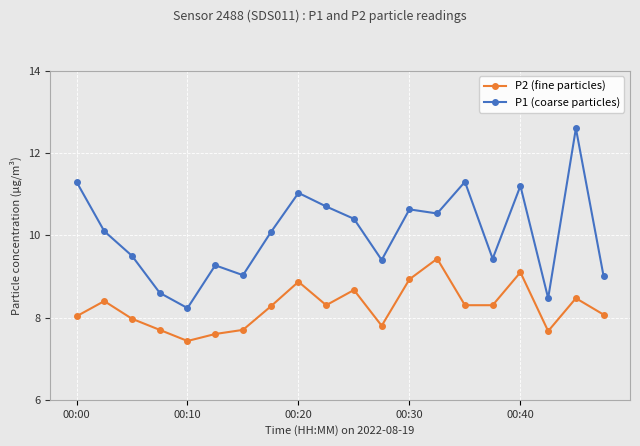

What is the difference between the second highest and second lowest values in the P2 (fine particles) series?

1.5